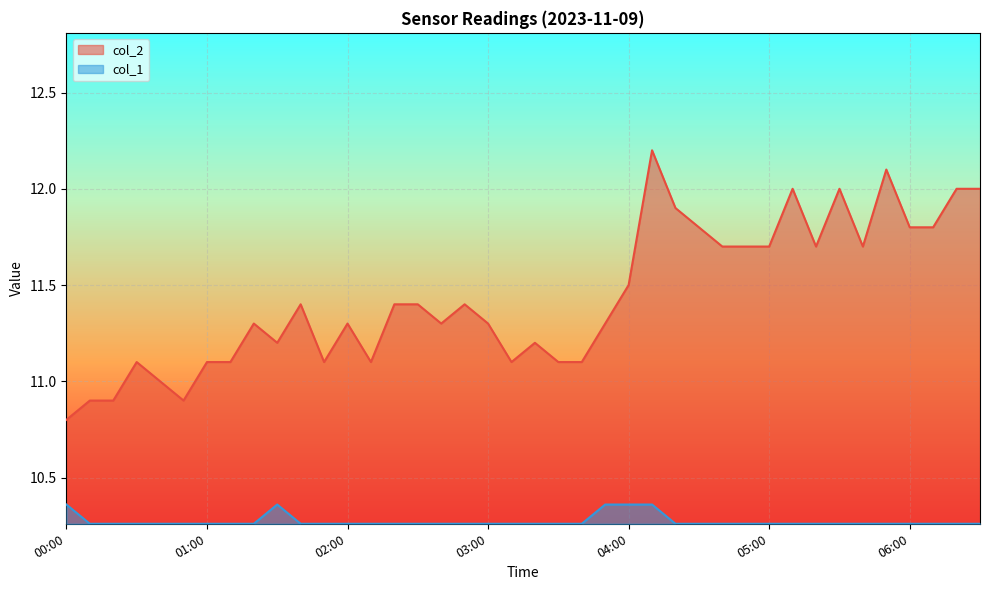

What is the difference between the second highest and minimum values in the col_1 series?

0.1